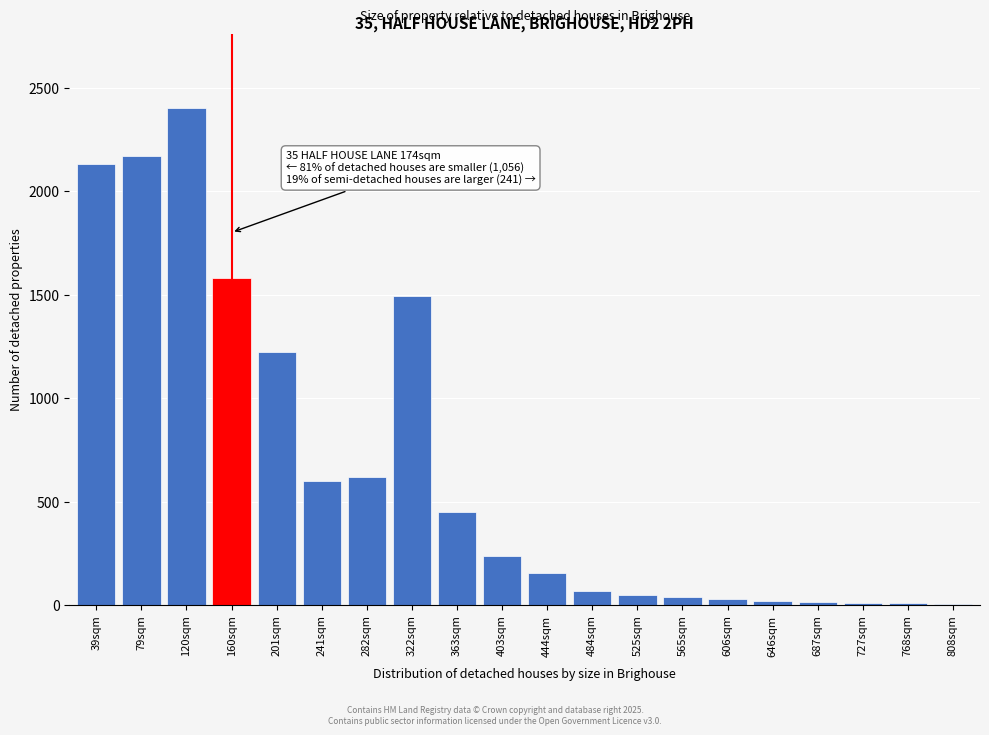

True or false: the data shows 60 at 444sqm.

False